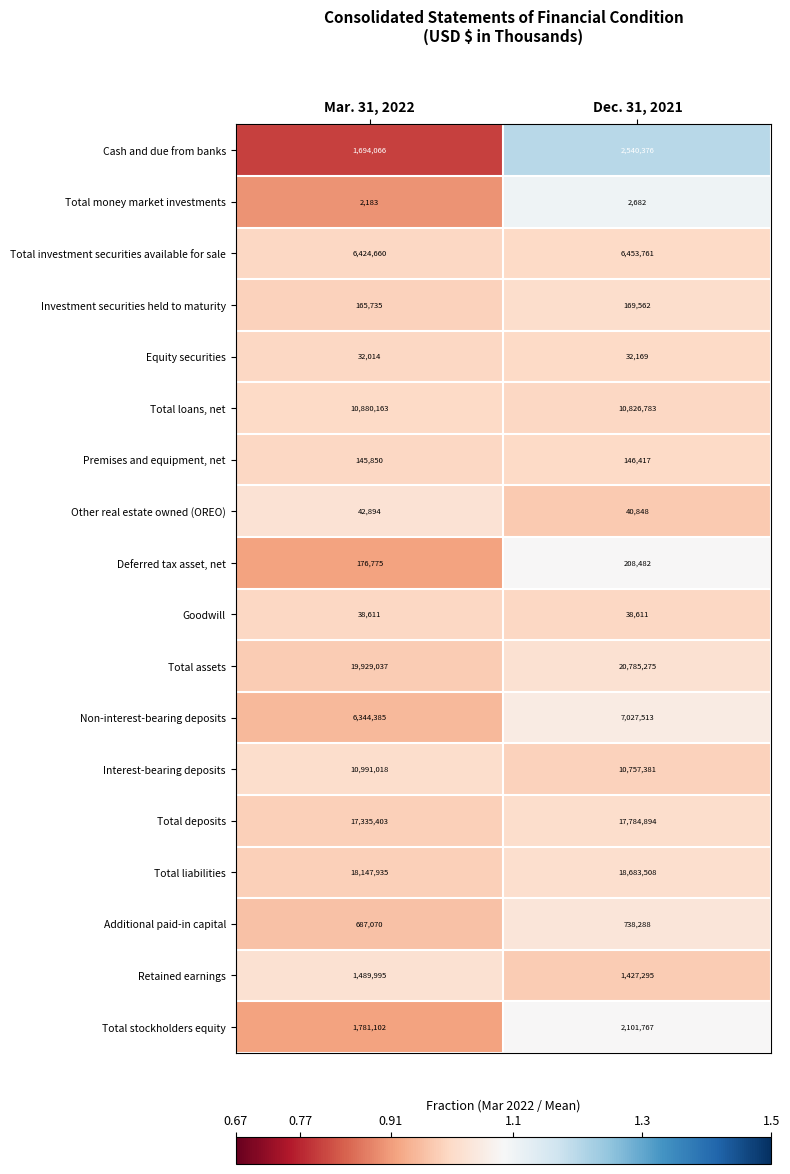

Is it true that Additional paid-in capital equals 687070 at Mar. 31, 2022?

True